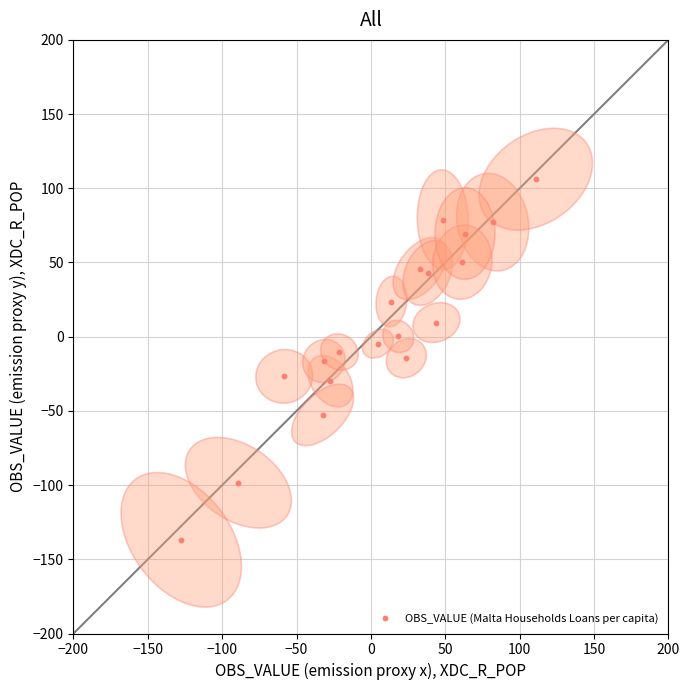

What is the range of X values (max minus min)?

238.4